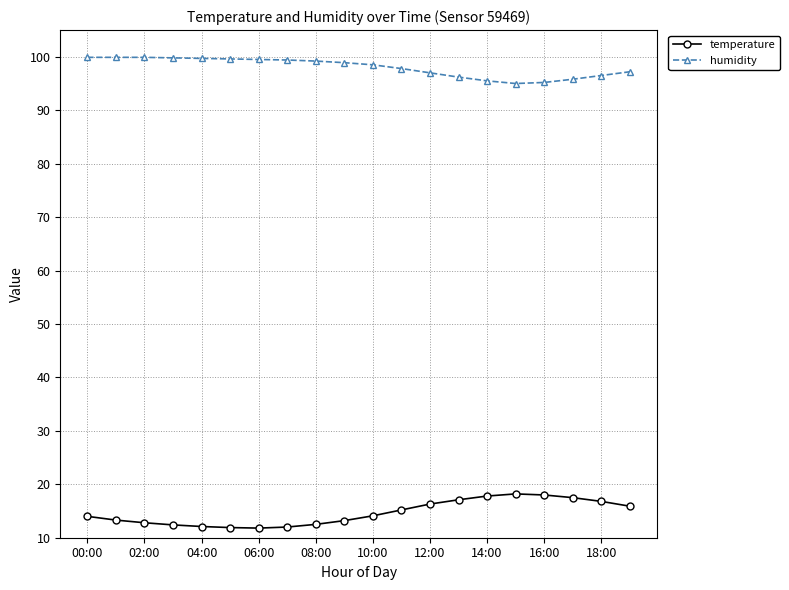

What is the value of the temperature point at the 10th from the left?

13.2